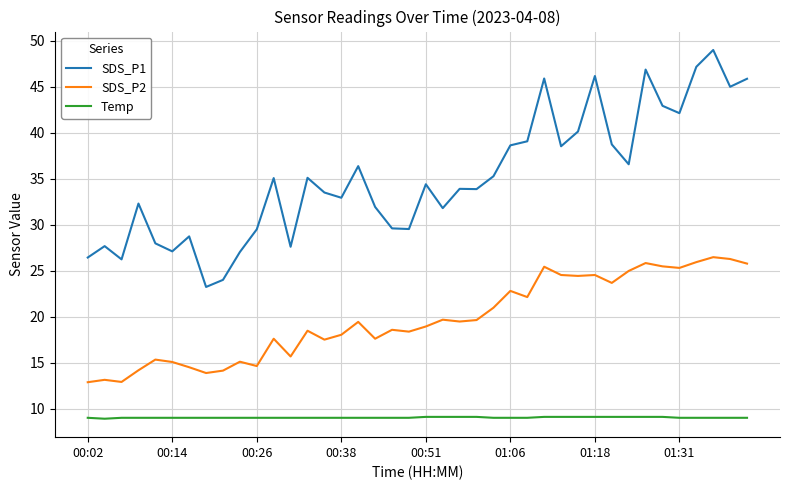

True or false: SDS_P1 has more than 2 interior local peaks.

True